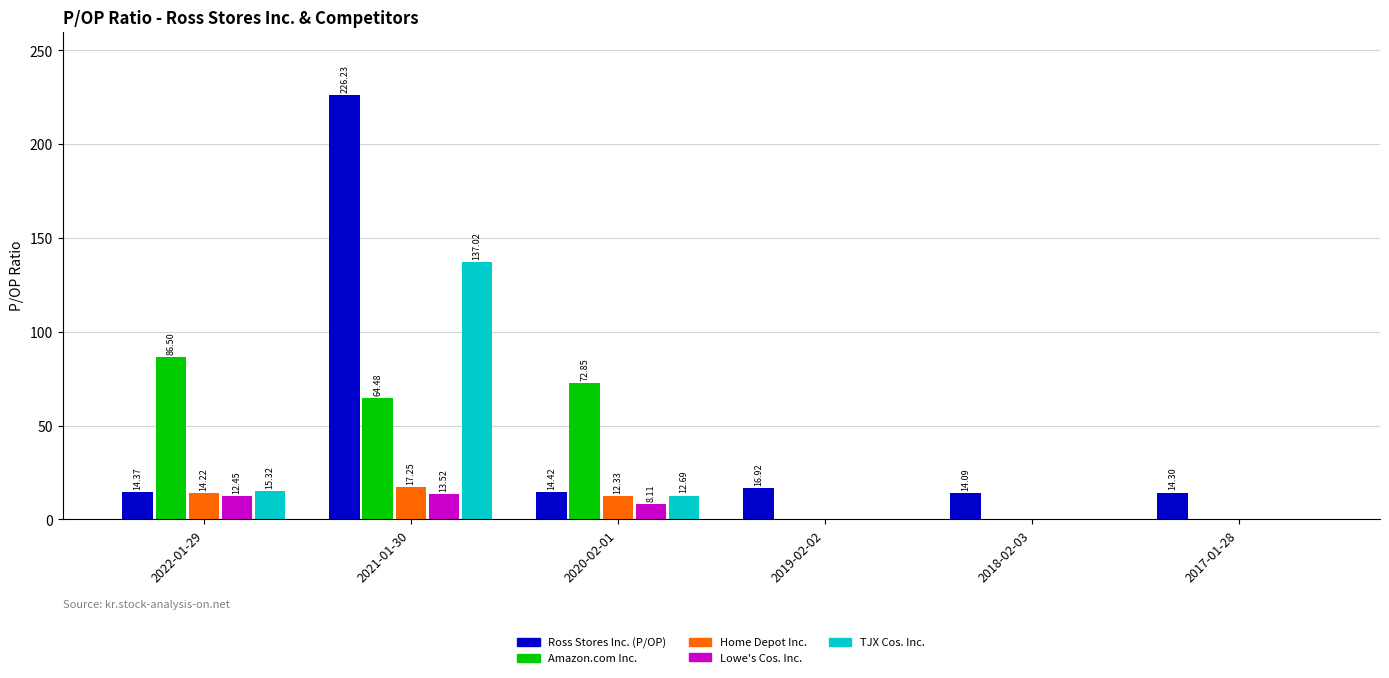

True or false: Home Depot Inc. has a value of 12.3 at 2020-02-01.

True